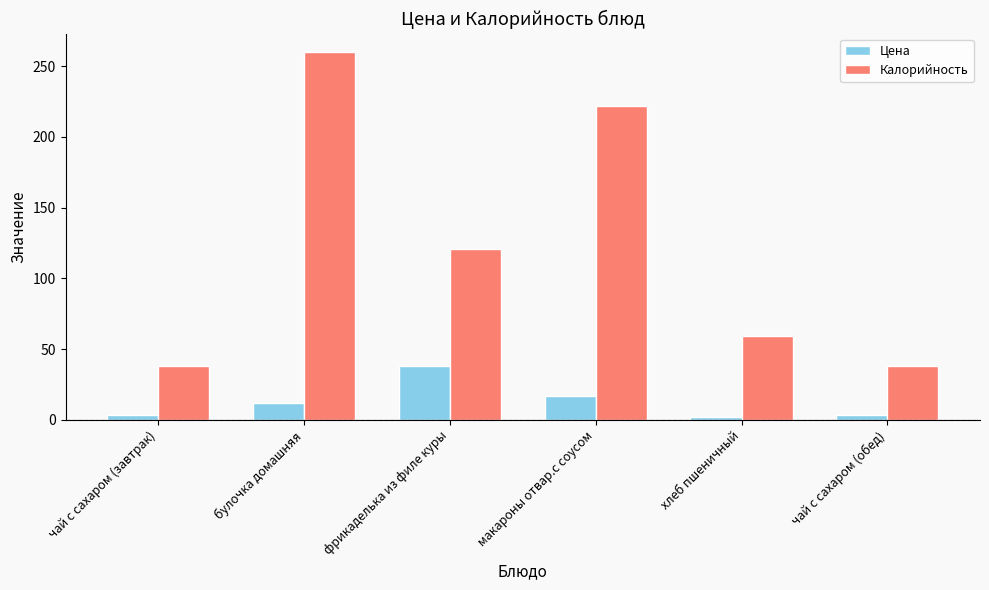

What is the difference between the maximum and minimum values in the Калорийность series?

222.0